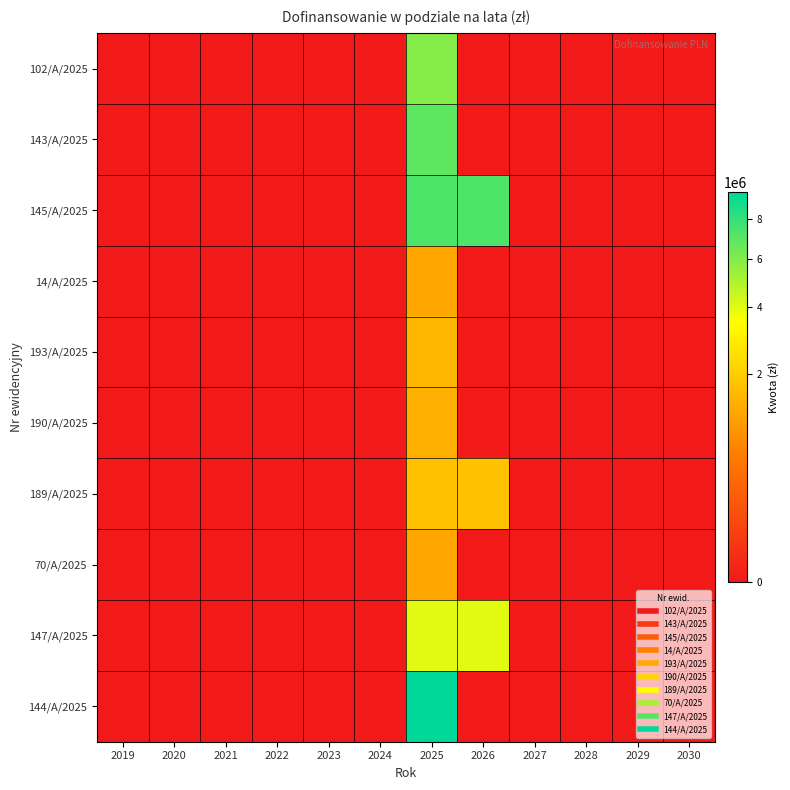

Reading left to right, extract all data points from this chart.

102/A/2025: 2019=0	2020=0	2021=0	2022=0	2023=0	2024=0	2025=5942376	2026=0	2027=0	2028=0	2029=0	2030=0
143/A/2025: 2019=0	2020=0	2021=0	2022=0	2023=0	2024=0	2025=6858258	2026=0	2027=0	2028=0	2029=0	2030=0
145/A/2025: 2019=0	2020=0	2021=0	2022=0	2023=0	2024=0	2025=7300217	2026=7300217	2027=0	2028=0	2029=0	2030=0
14/A/2025: 2019=0	2020=0	2021=0	2022=0	2023=0	2024=0	2025=1199582	2026=0	2027=0	2028=0	2029=0	2030=0
193/A/2025: 2019=0	2020=0	2021=0	2022=0	2023=0	2024=0	2025=1536836	2026=0	2027=0	2028=0	2029=0	2030=0
190/A/2025: 2019=0	2020=0	2021=0	2022=0	2023=0	2024=0	2025=1382846	2026=0	2027=0	2028=0	2029=0	2030=0
189/A/2025: 2019=0	2020=0	2021=0	2022=0	2023=0	2024=0	2025=1739258	2026=1739258	2027=0	2028=0	2029=0	2030=0
70/A/2025: 2019=0	2020=0	2021=0	2022=0	2023=0	2024=0	2025=1181289	2026=0	2027=0	2028=0	2029=0	2030=0
147/A/2025: 2019=0	2020=0	2021=0	2022=0	2023=0	2024=0	2025=3987301	2026=3987301	2027=0	2028=0	2029=0	2030=0
144/A/2025: 2019=0	2020=0	2021=0	2022=0	2023=0	2024=0	2025=9568410	2026=0	2027=0	2028=0	2029=0	2030=0